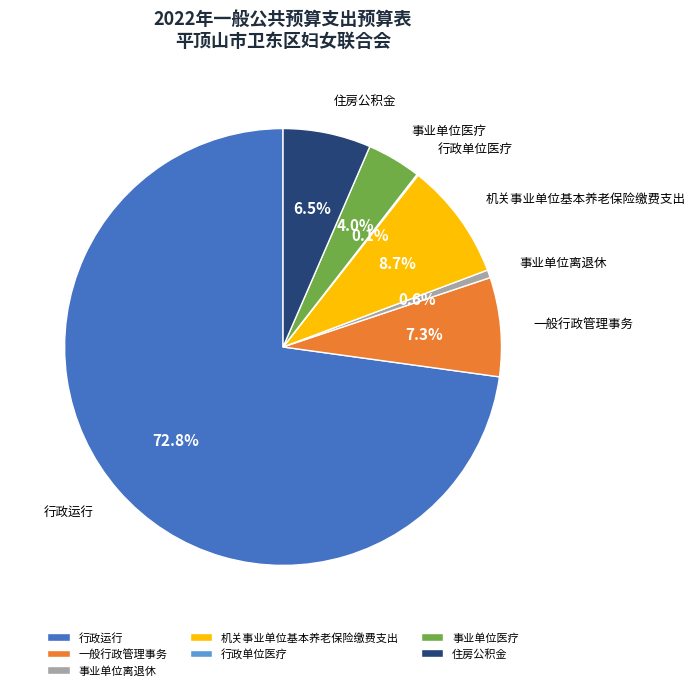

What percentage is NOT represented by 机关事业单位基本养老保险缴费支出?

91.3%